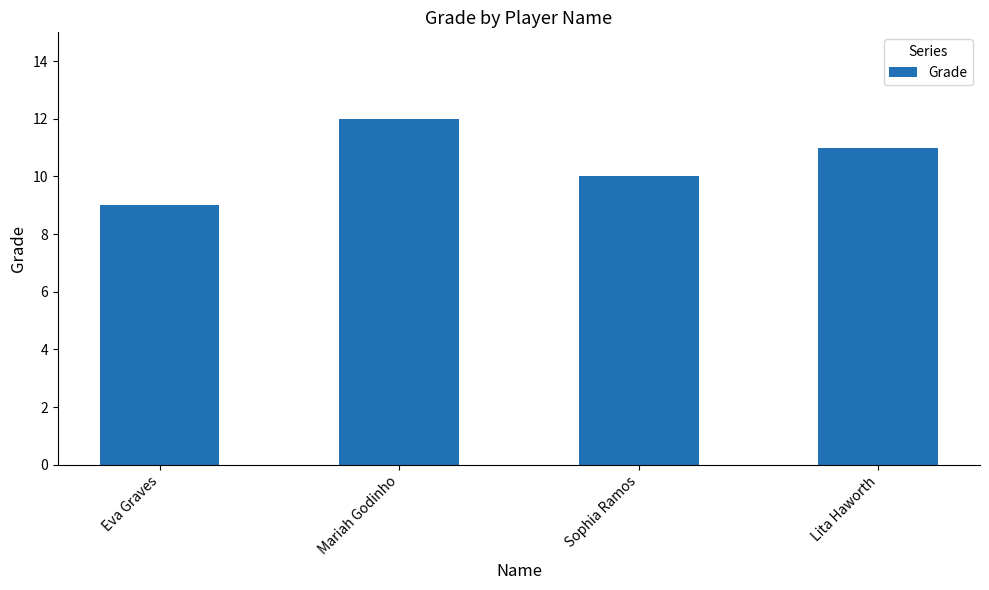

Where does the data first go above 11?

Mariah Godinho